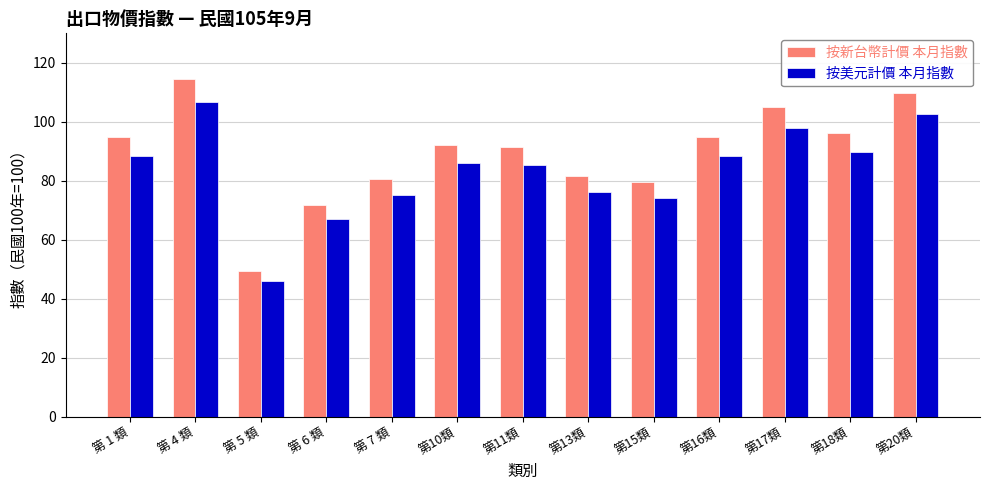

Which series has the largest range (max minus min)?

按新台幣計價 本月指數